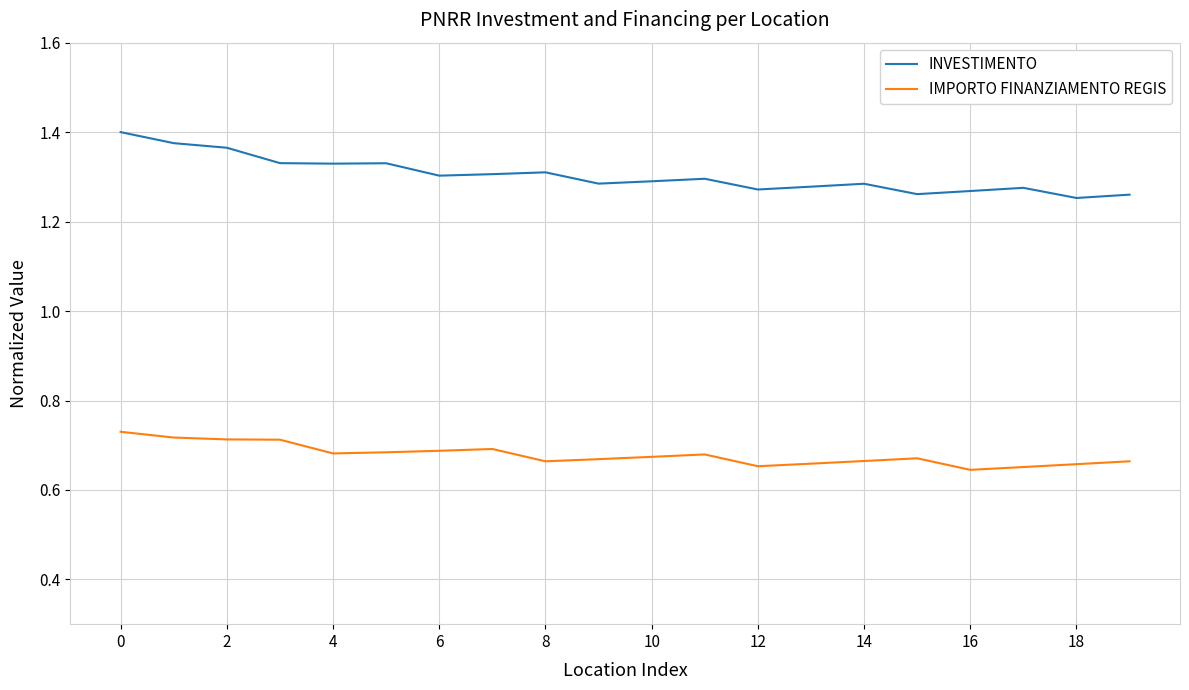

Rank the series by their average value, from highest to lowest.

INVESTIMENTO, IMPORTO FINANZIAMENTO REGIS